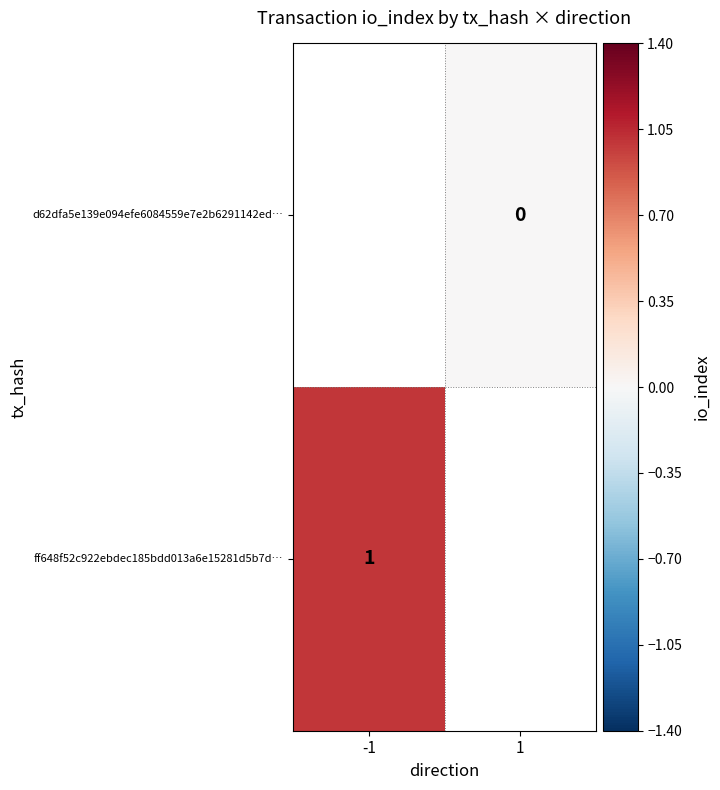

The ff648f52c922ebdec185bdd013a6e15281d5b7d… series shows 1 at -1. True or false?

True